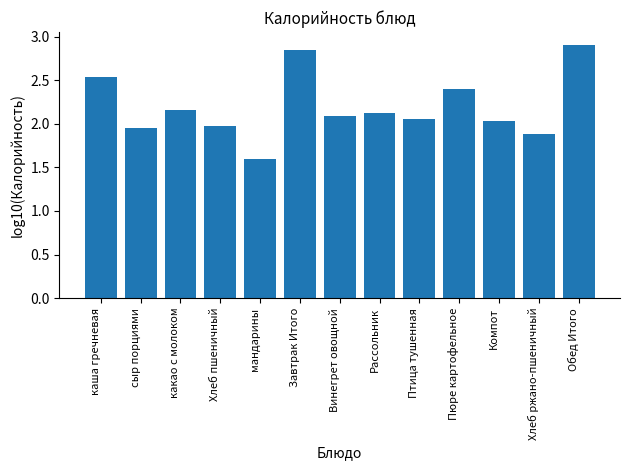

What is the smallest value displayed?

1.6